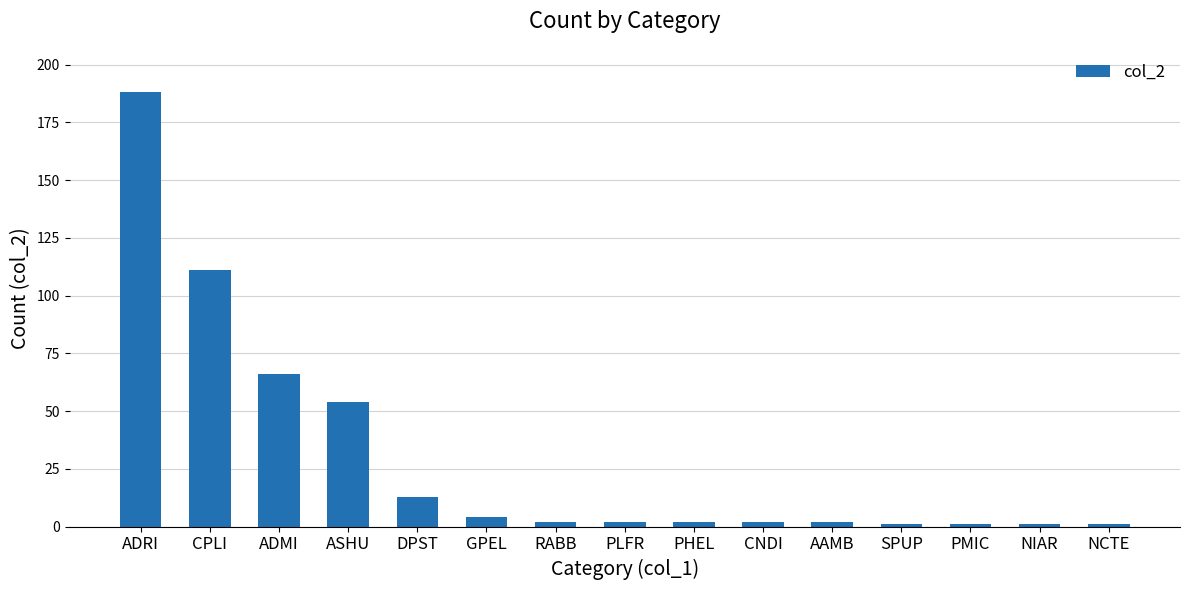

What is the sum of the values at GPEL and AAMB?

6